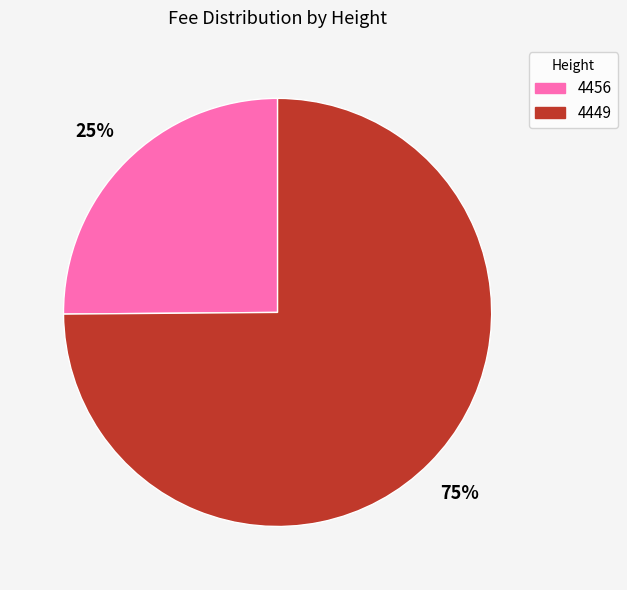

Which category accounts for the majority?

4449